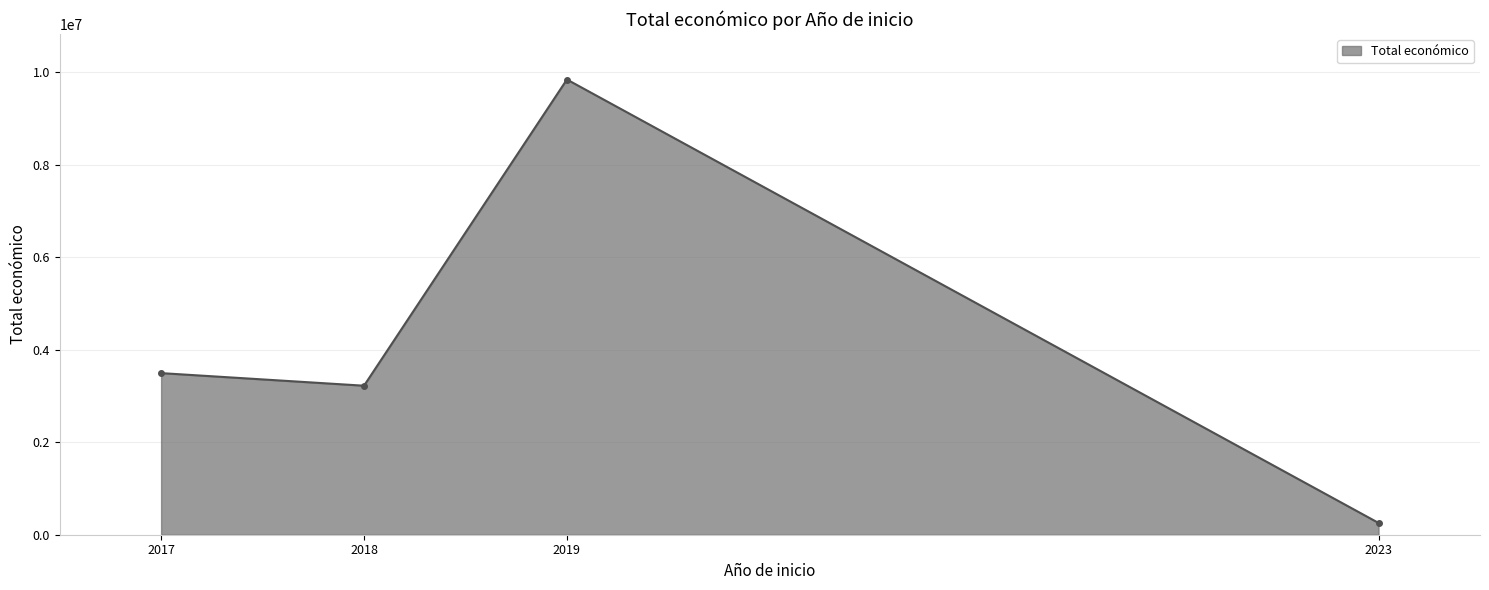

Reading left to right, what are all the values shown in this chart?

3496118	3223608	9847932	254993